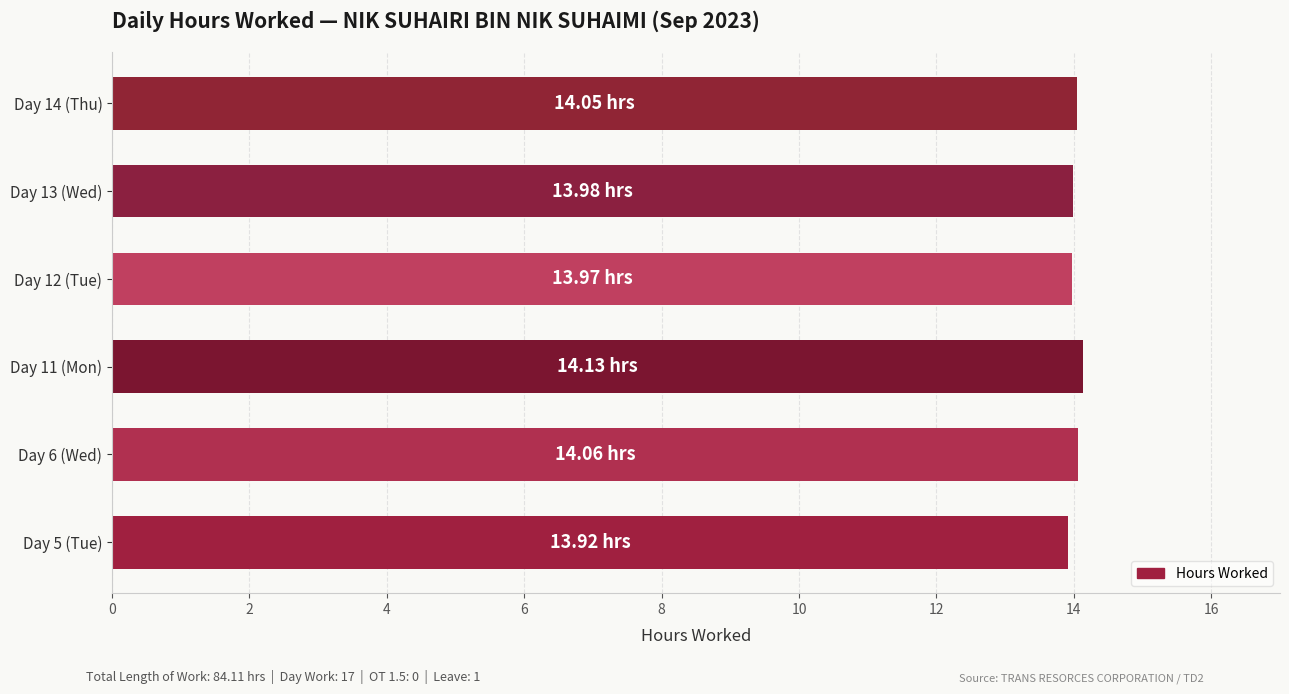

What is the sum of the values at Day 12 (Tue) and Day 11 (Mon)?

28.1